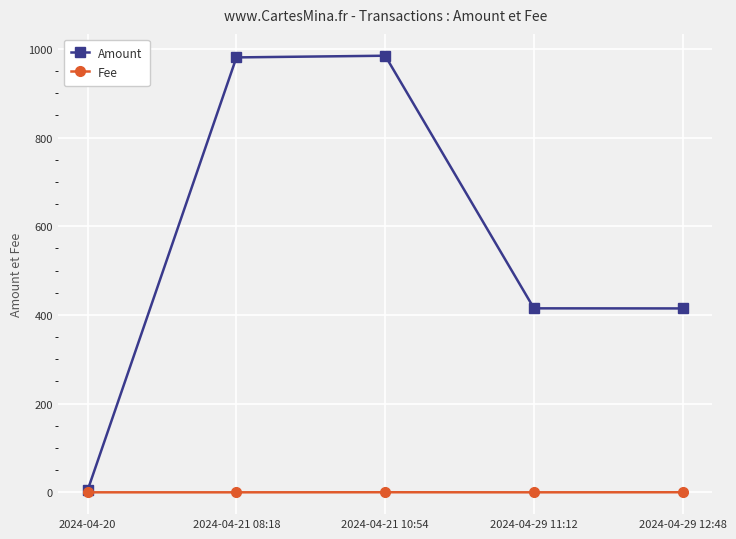

The Fee series shows 0.2 at 2024-04-29 12:48. True or false?

True